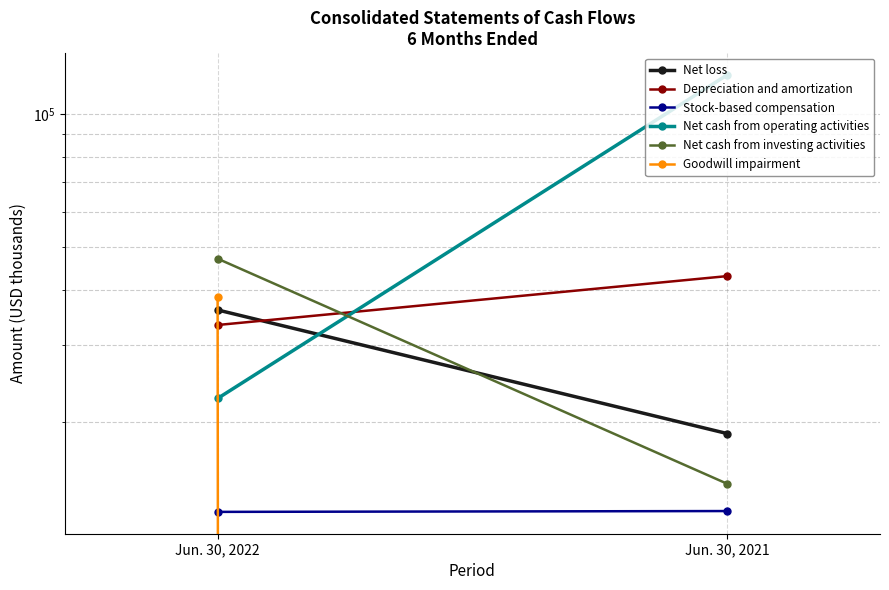

Reading left to right, extract all data points from this chart.

Net loss: Jun. 30, 2022=35969	Jun. 30, 2021=18865
Depreciation and amortization: Jun. 30, 2022=33251	Jun. 30, 2021=42919
Stock-based compensation: Jun. 30, 2022=12532	Jun. 30, 2021=12586
Net cash from operating activities: Jun. 30, 2022=22656	Jun. 30, 2021=122680
Net cash from investing activities: Jun. 30, 2022=47015	Jun. 30, 2021=14515
Goodwill impairment: Jun. 30, 2022=38480	Jun. 30, 2021=0